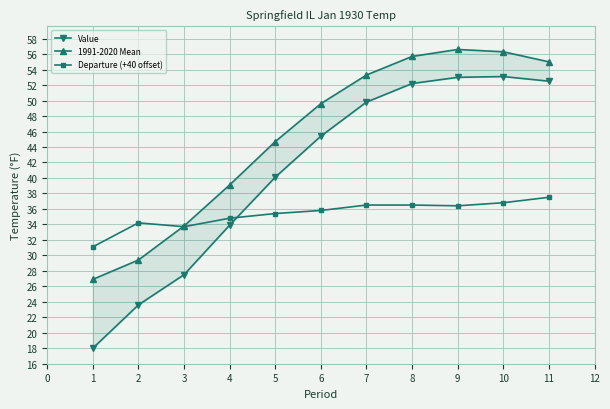

What is the minimum value for Departure (+40 offset)?

31.1